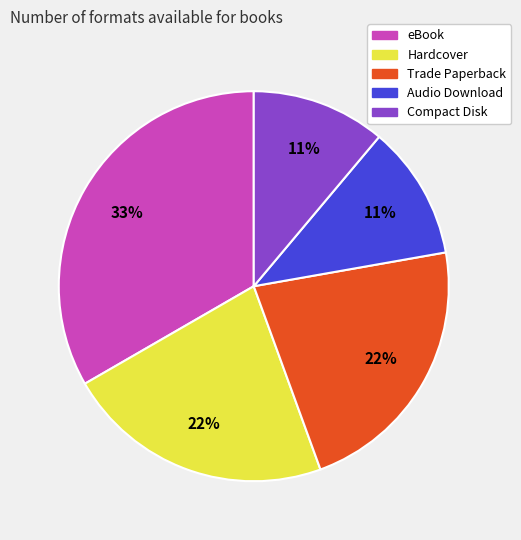

To the nearest percent, what portion does Compact Disk represent?

11%